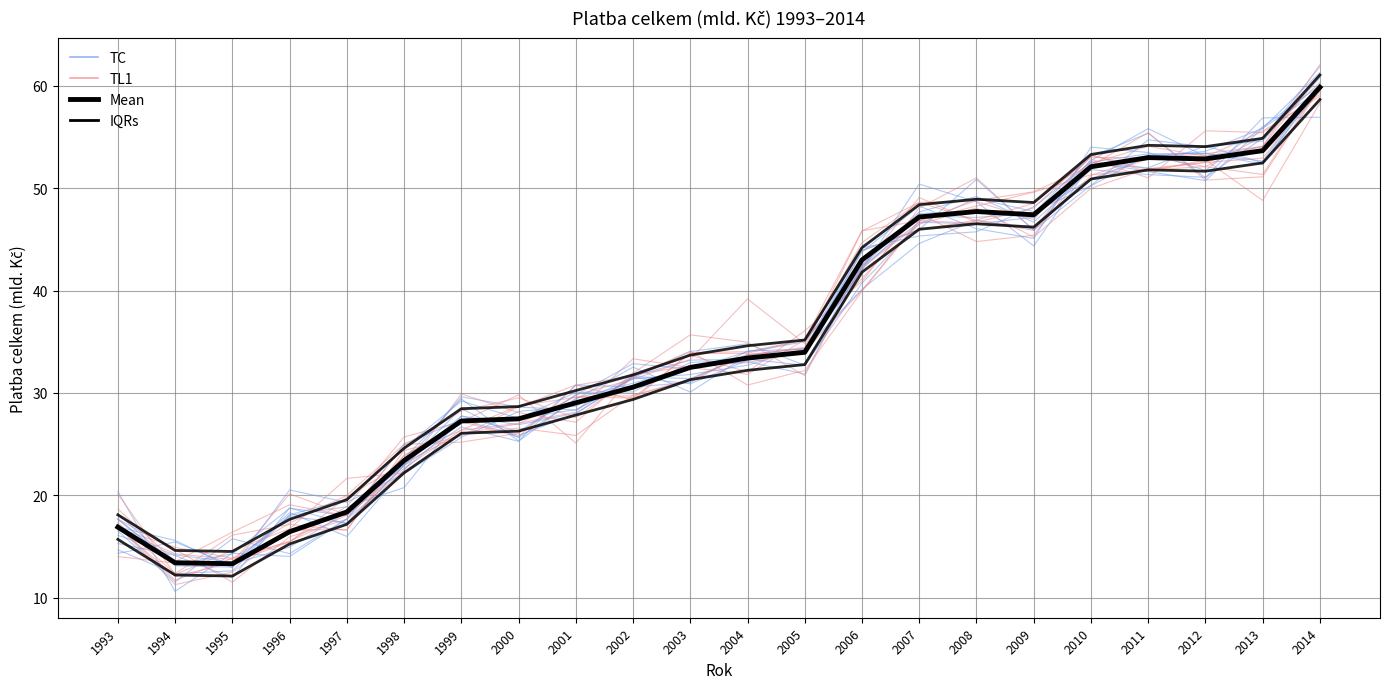

The value of platba_celkem (Mean) at 2006 is 15.4. True or false?

False